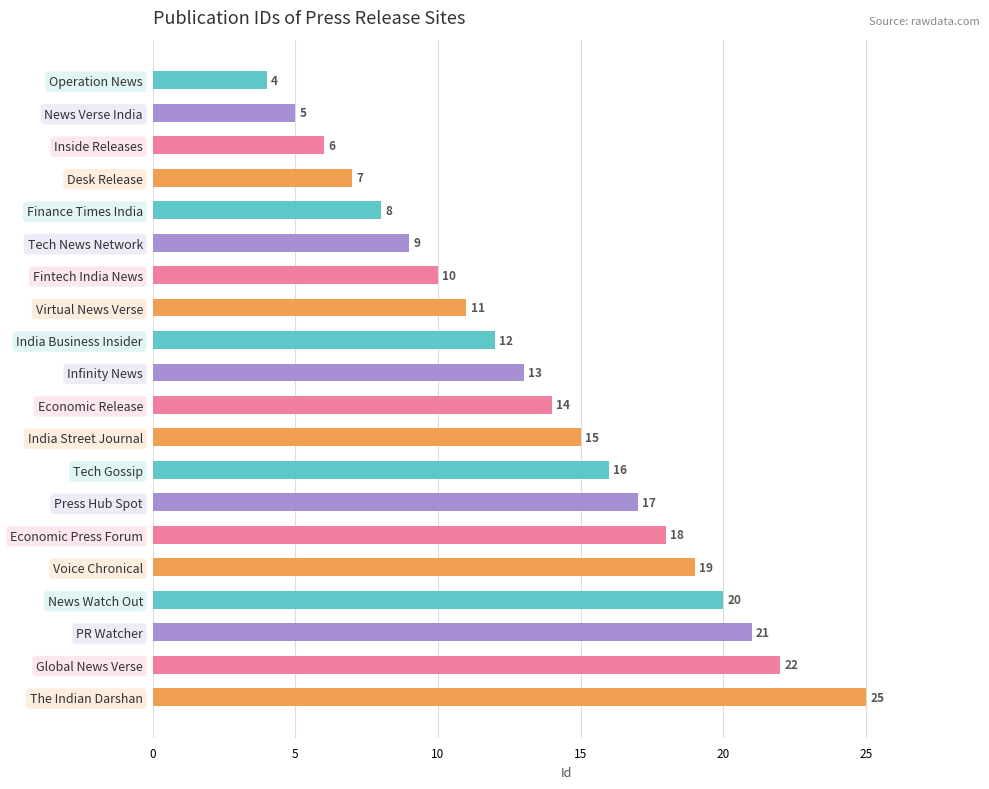

What is the change in value from Voice Chronical to Global News Verse?

+3